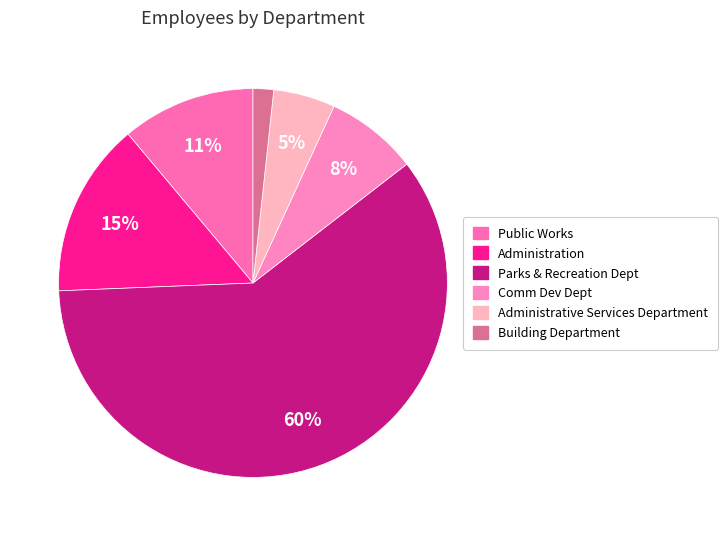

What percentage is the Building Department slice, to the nearest percent?

2%